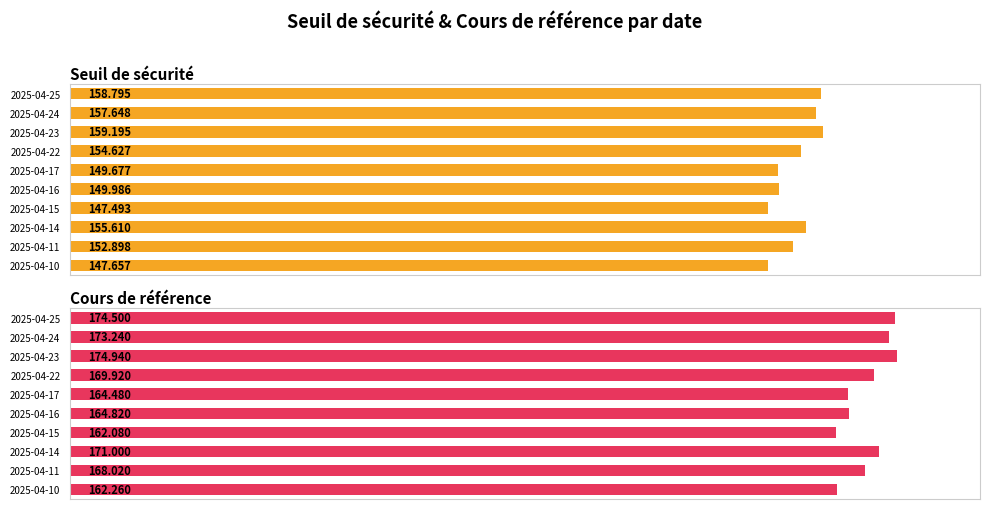

Is it true that Seuil de sécurité equals 150.0 at 2025-04-16?

True